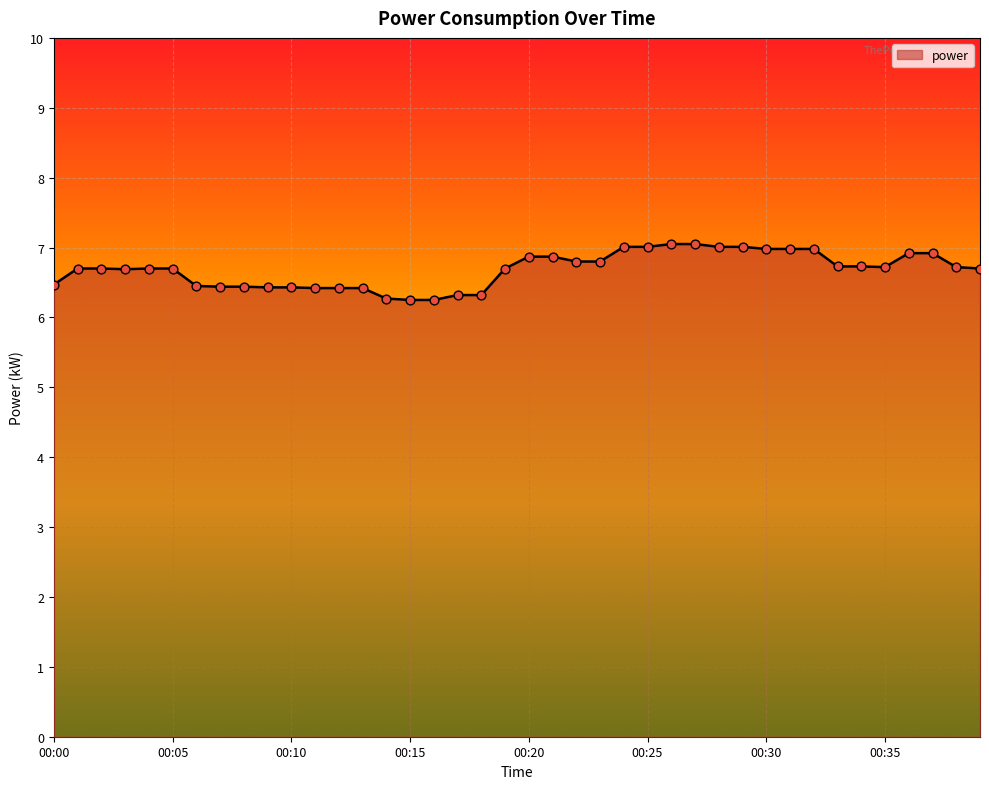

What is the difference between the maximum and minimum values?

0.8